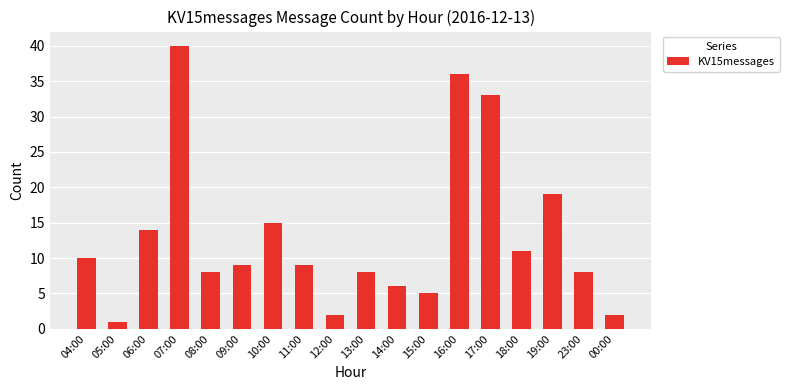

True or false: the data shows 4 at 08:00.

False